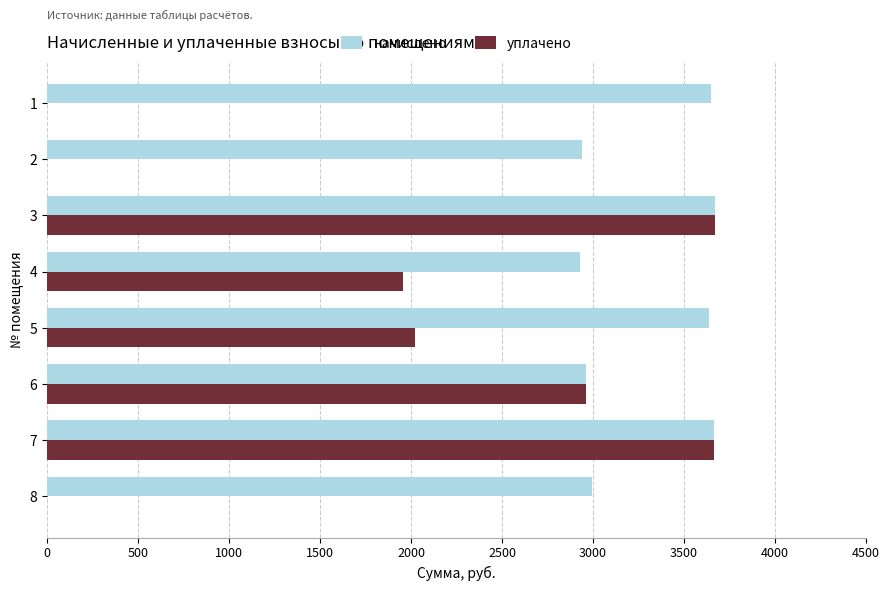

How many values in the начислено series exceed 3638?

4